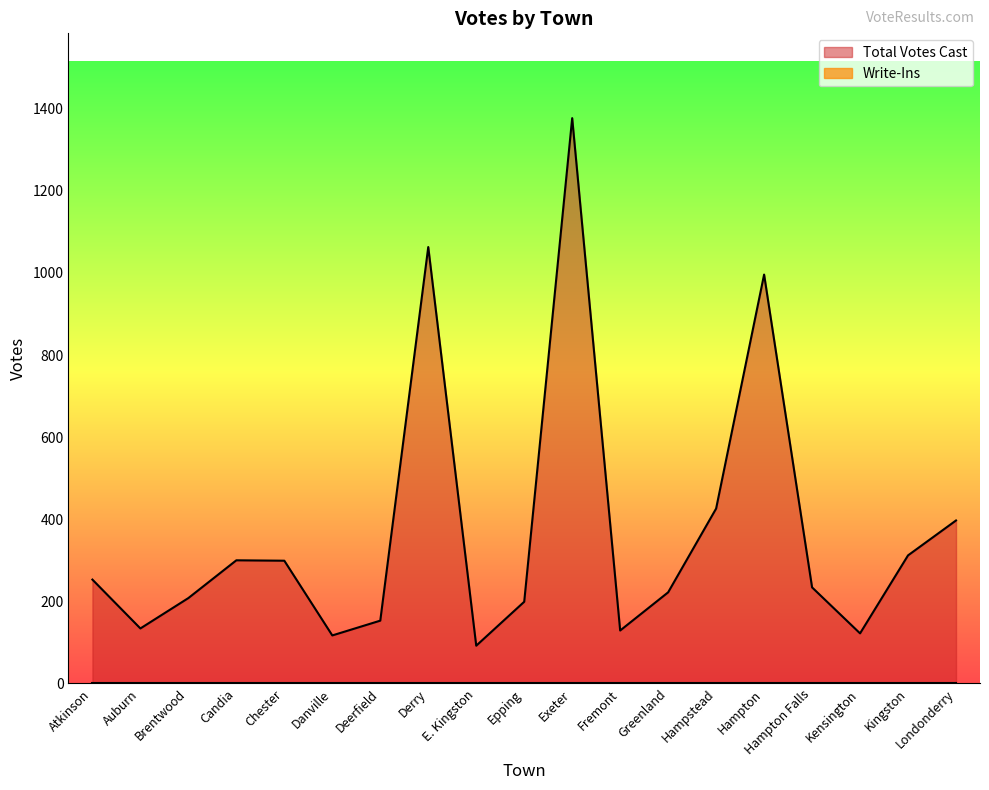

What is the difference between the values at Deerfield and Exeter?

1224